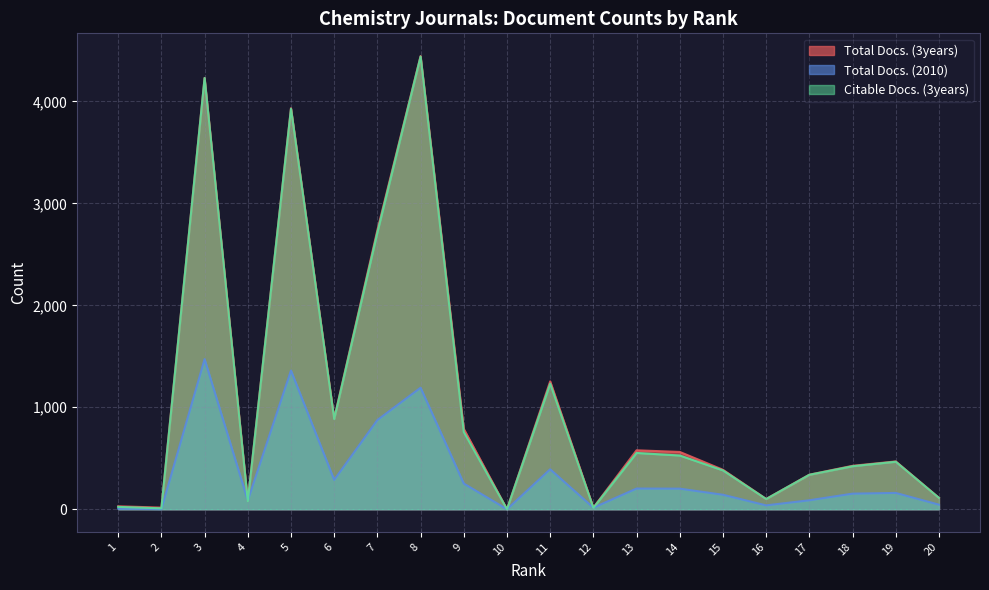

What is the total value across all series at 2?

27